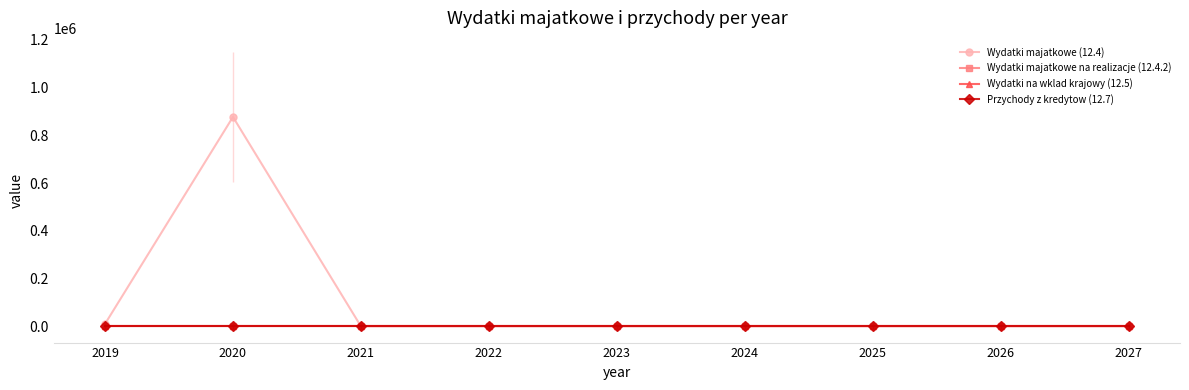

How many lines are shown in the chart?

4